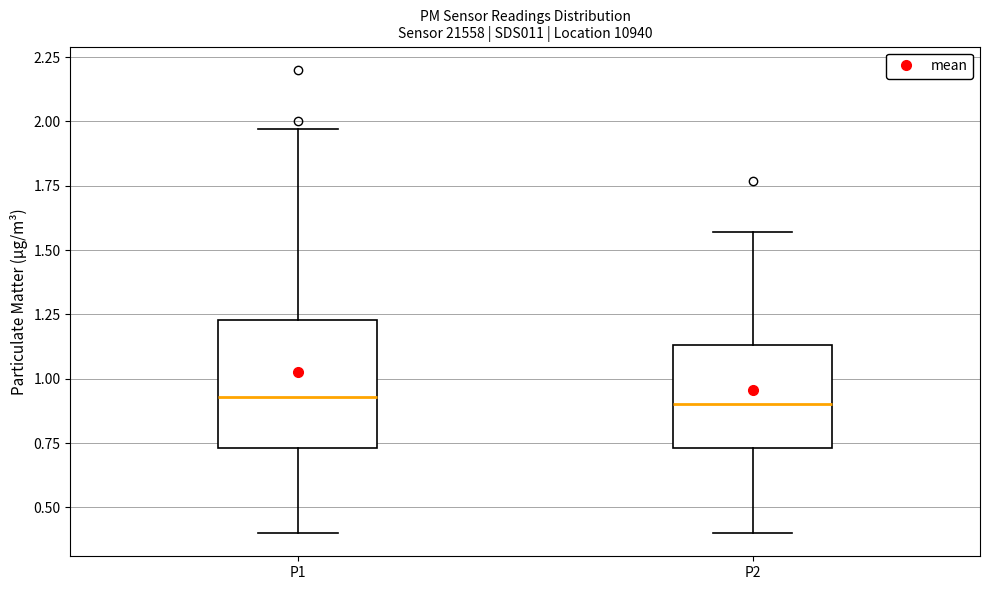

Reading left to right, read every box against the y-axis: the position of its median line, the range the box covers, and the ends of its whiskers. The values are not printed on the chart, so give them approximately, as read against the axis.

P1: median 0.95, box 0.75 to 1.25, whiskers 0.40 to 1.95
P2: median 0.90, box 0.75 to 1.15, whiskers 0.40 to 1.55